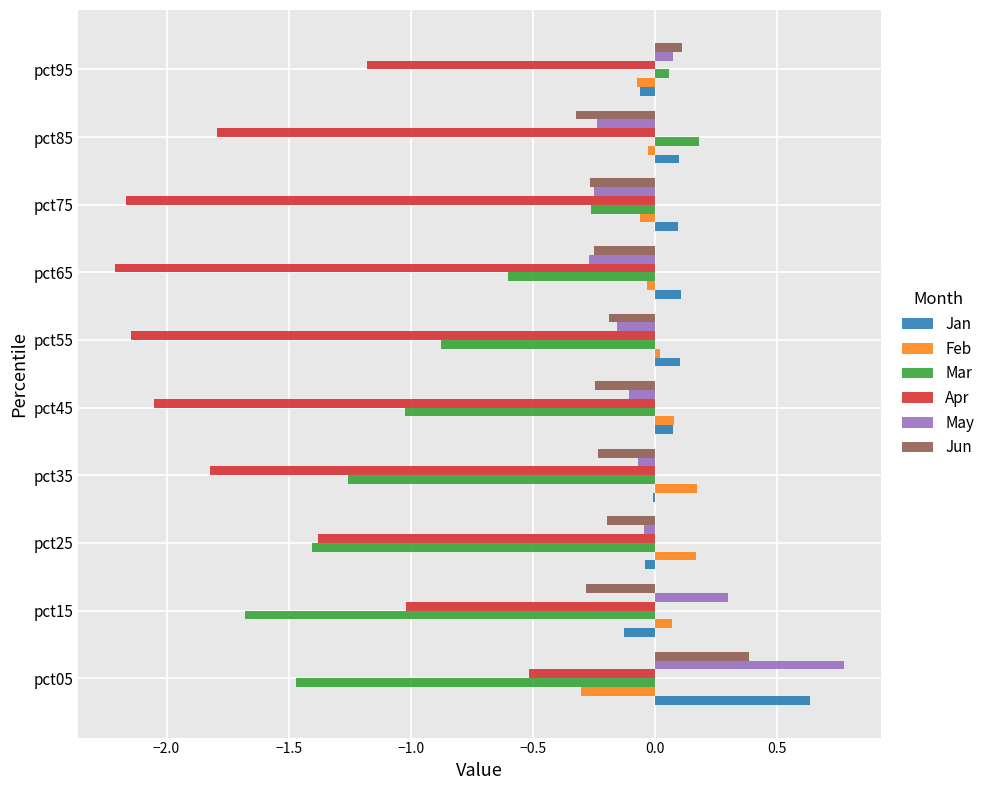

Is it true that Mar equals 0.2 at pct85?

True